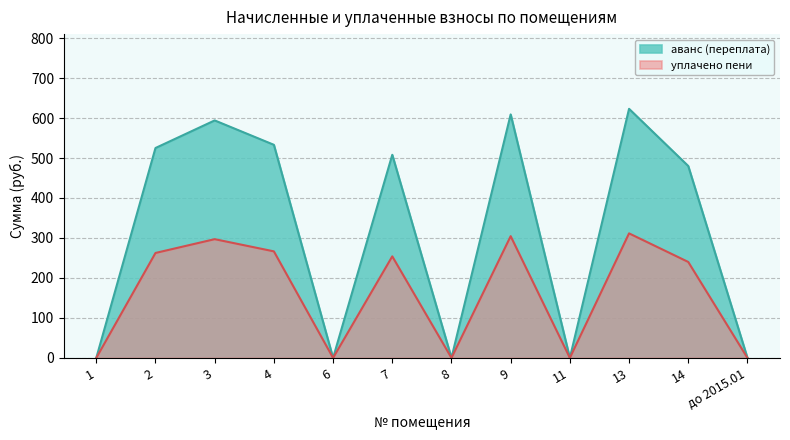

Does the chart have visible grid lines?

Yes